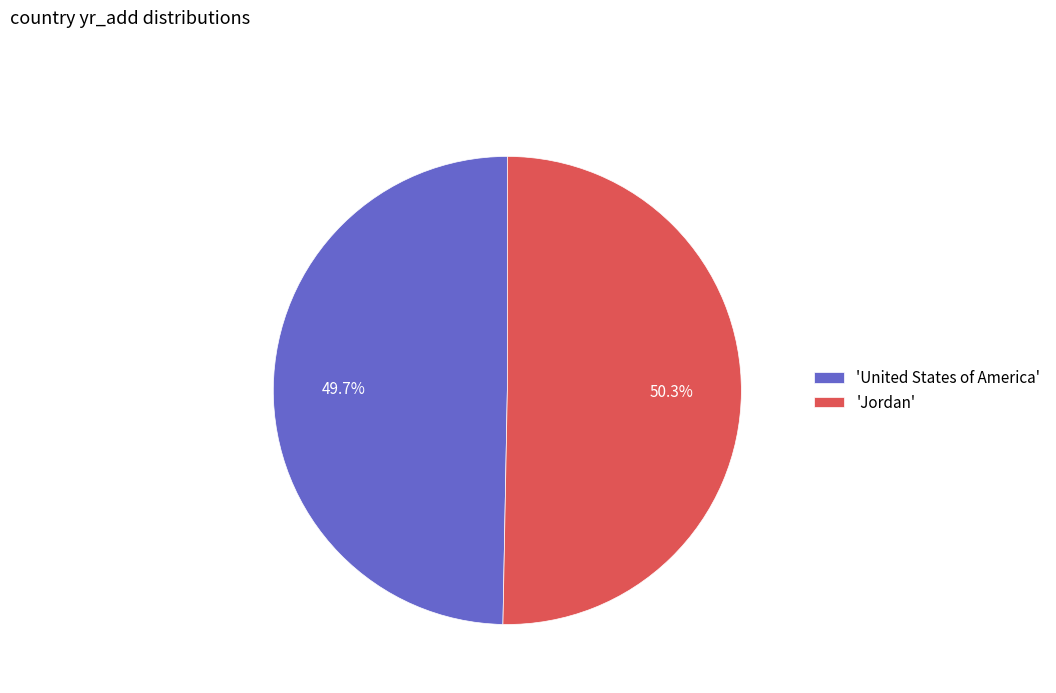

What is the ratio of the value at 'Jordan' to the value at 'United States of America'?

1.0